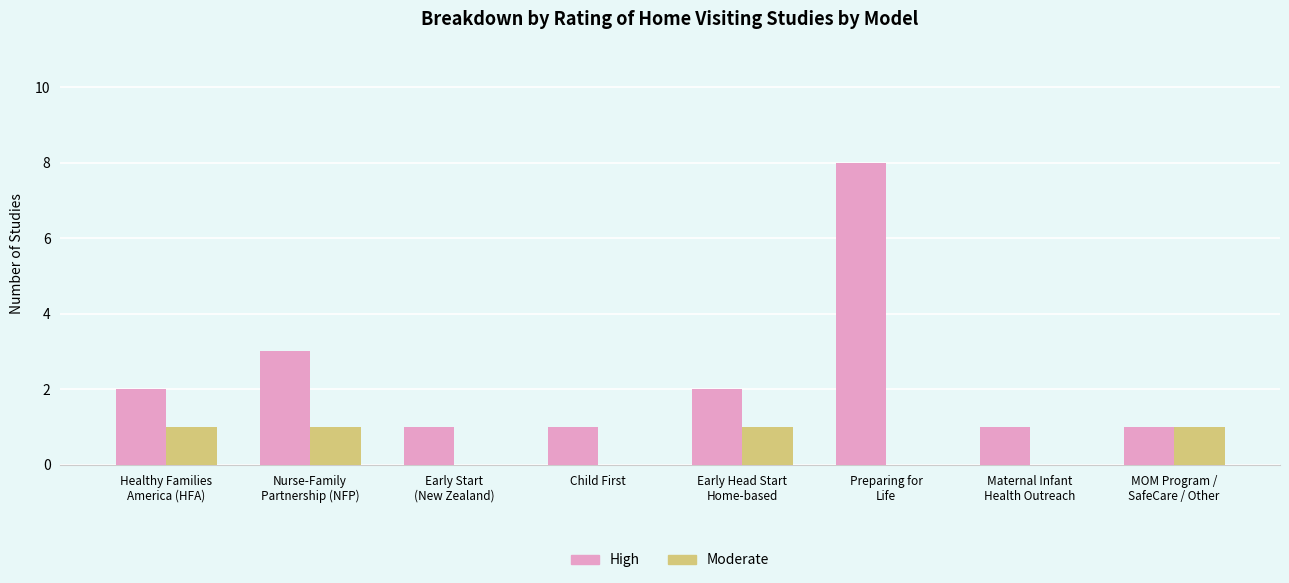

What is the sum of all Moderate values?

4